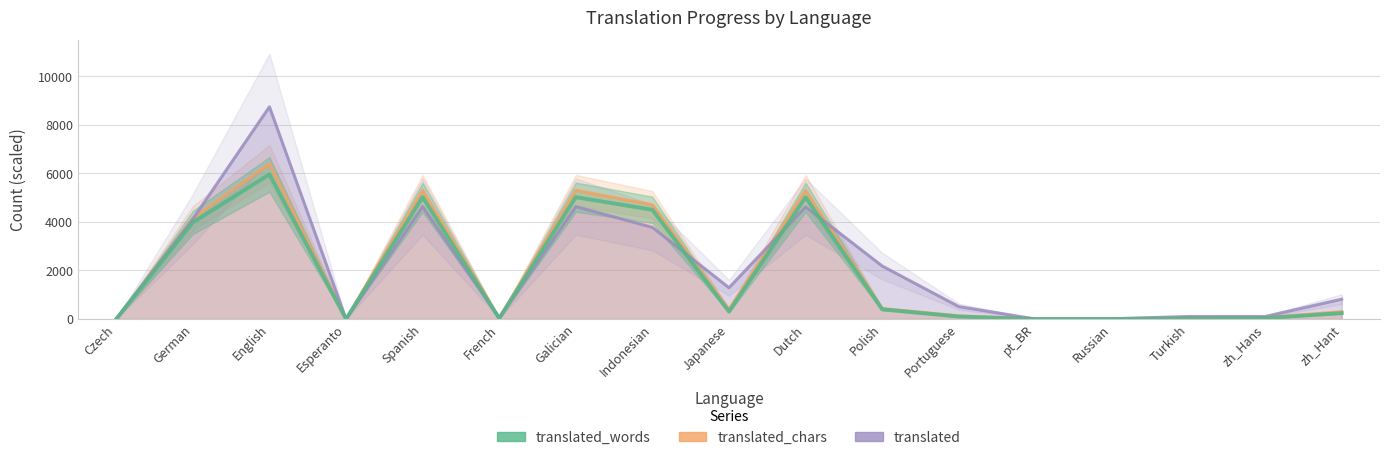

What is the total value across all series at Japanese?

1995.5